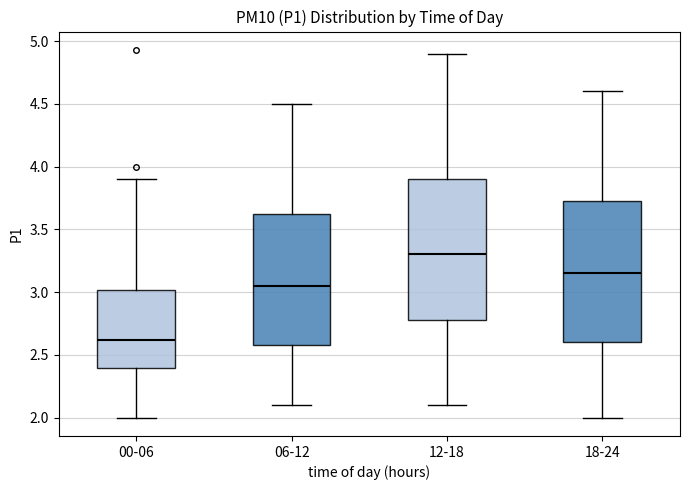

Where does the upper whisker of the box for 00-06 end on the y-axis? The values are not printed on the chart, so give them approximately, as read against the axis.

3.90